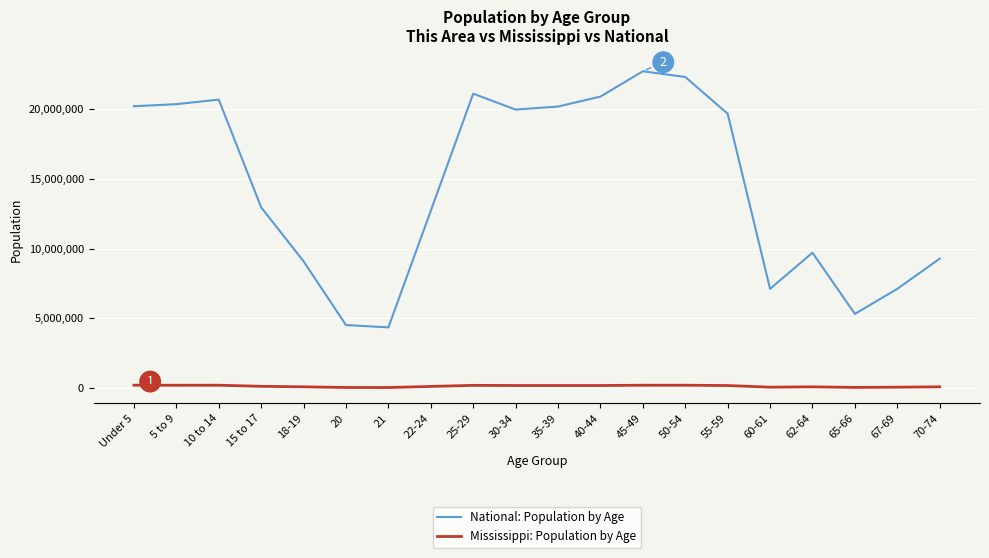

What is the approximate value of National: Population by Age at 25-29, to the nearest 10?

21101850